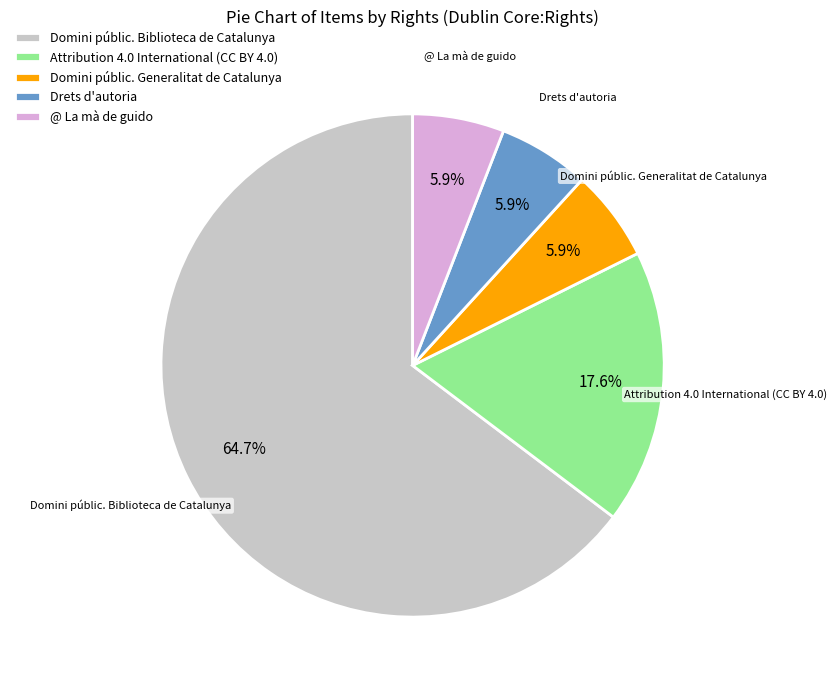

Between @ La mà de guido and Domini públic. Biblioteca de Catalunya, which is larger?

Domini públic. Biblioteca de Catalunya